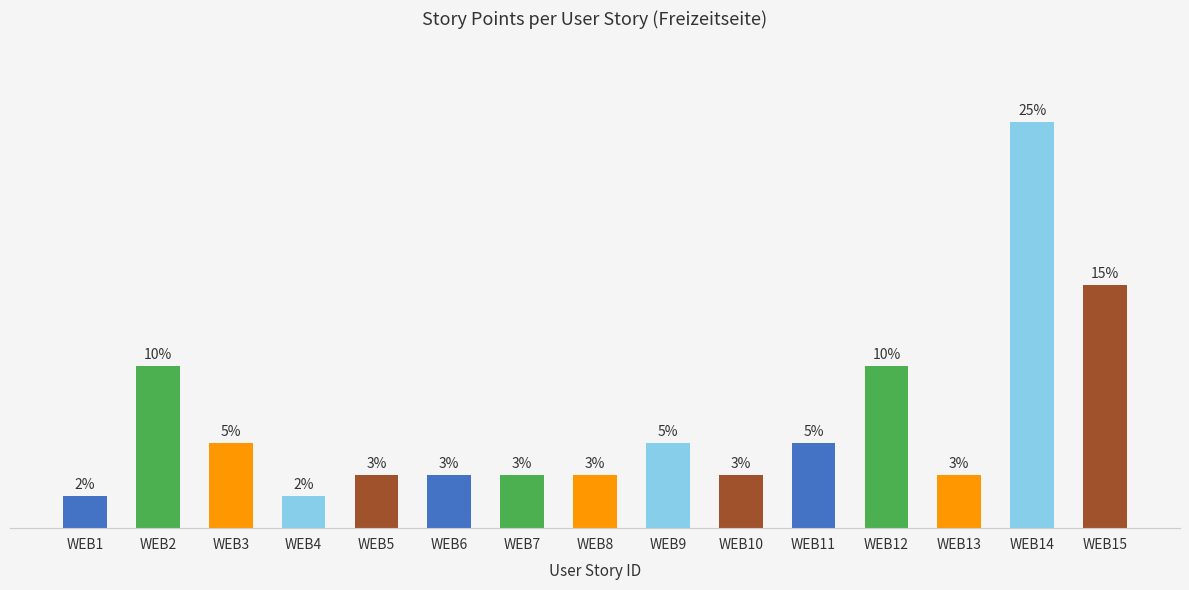

List the labels in order of value, largest first.

WEB14, WEB15, WEB2, WEB12, WEB3, WEB9, WEB11, WEB5, WEB6, WEB7, WEB8, WEB10, WEB13, WEB1, WEB4